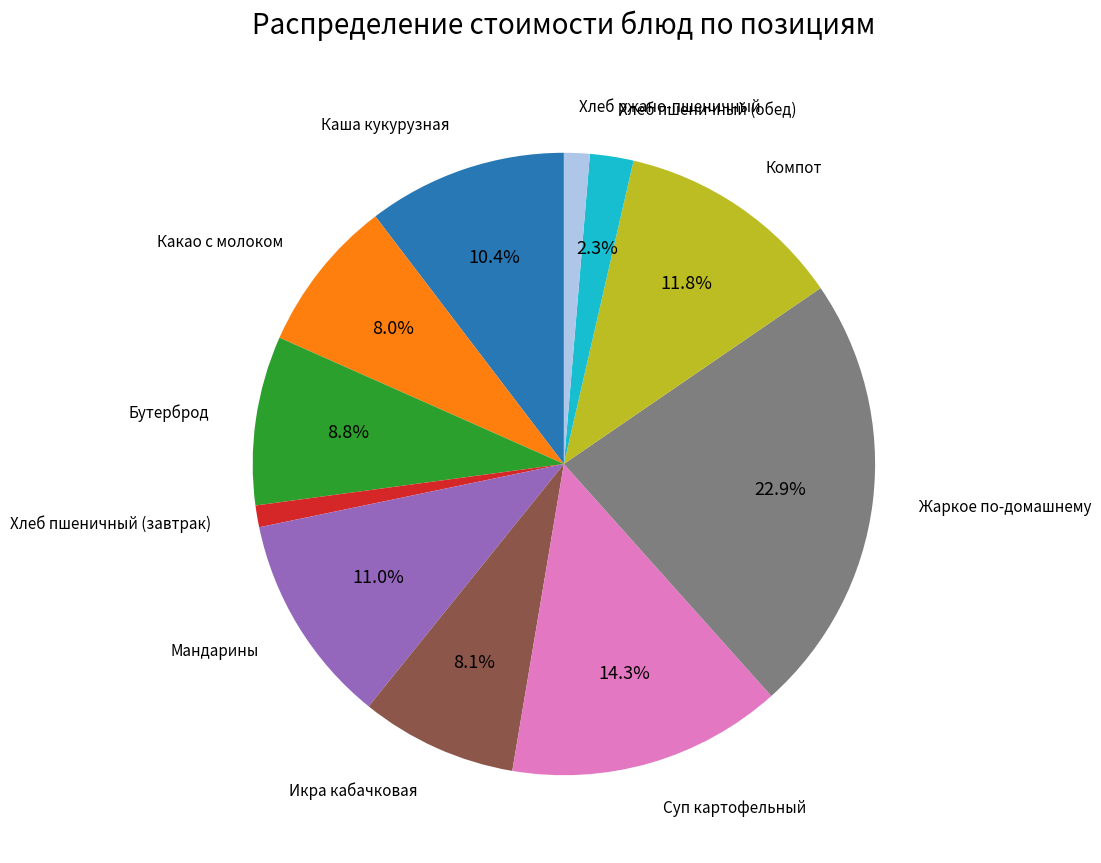

Is there a majority slice in this chart?

No